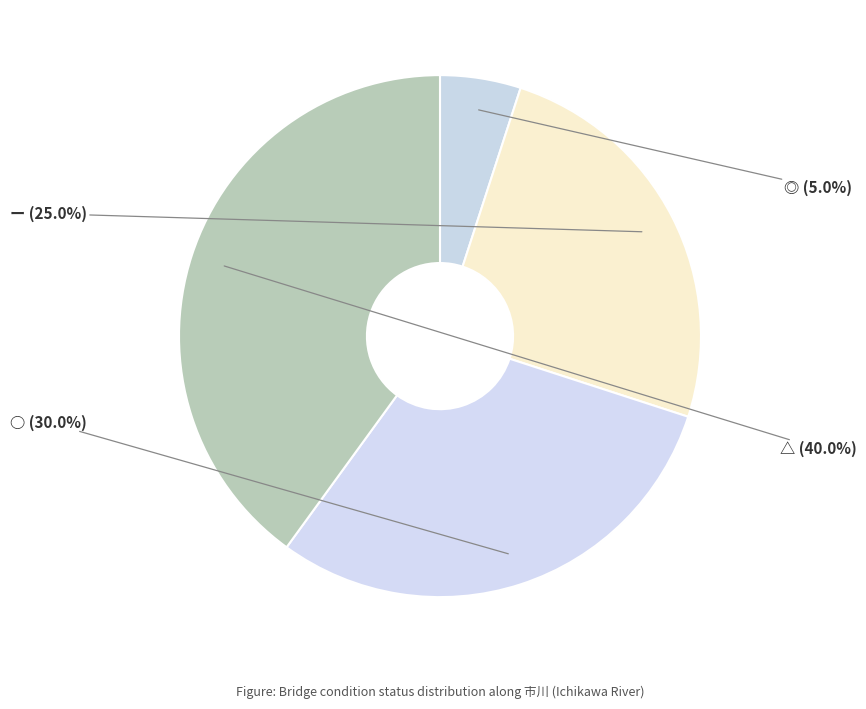

What is the total percentage of ◎ and △?

45.0%